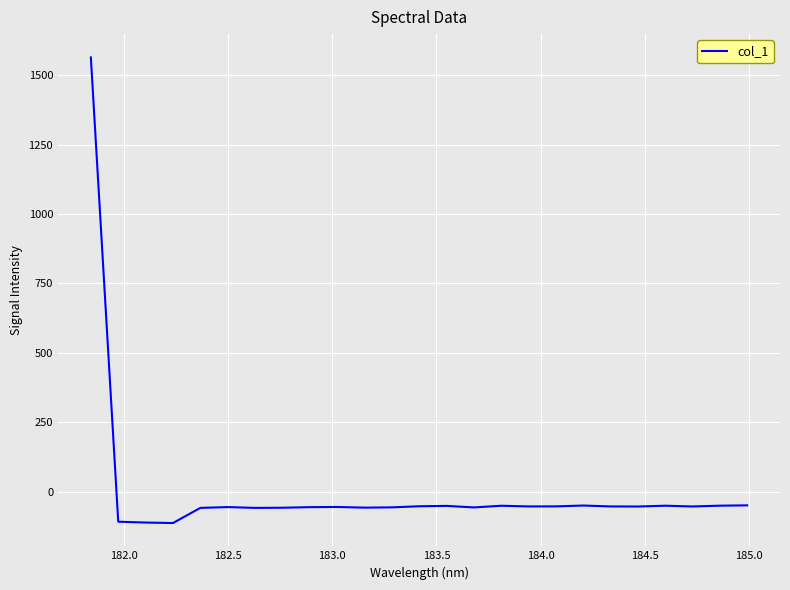

How many lines are shown in the chart?

1